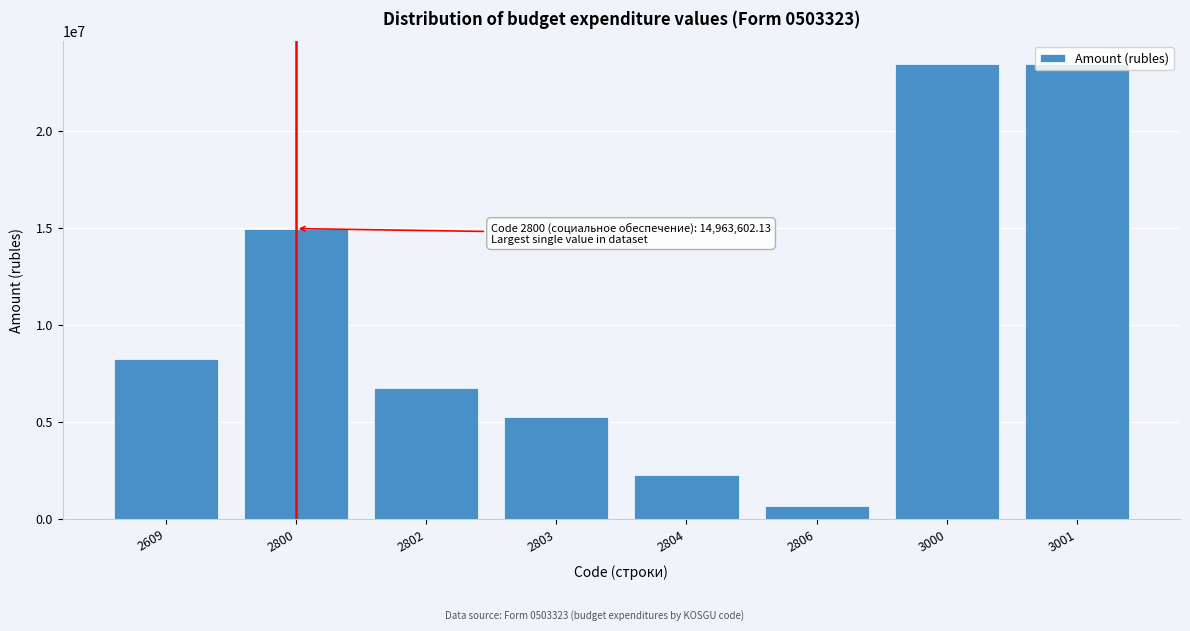

What is the change in value from 2800 to 3001?

+8486374.2